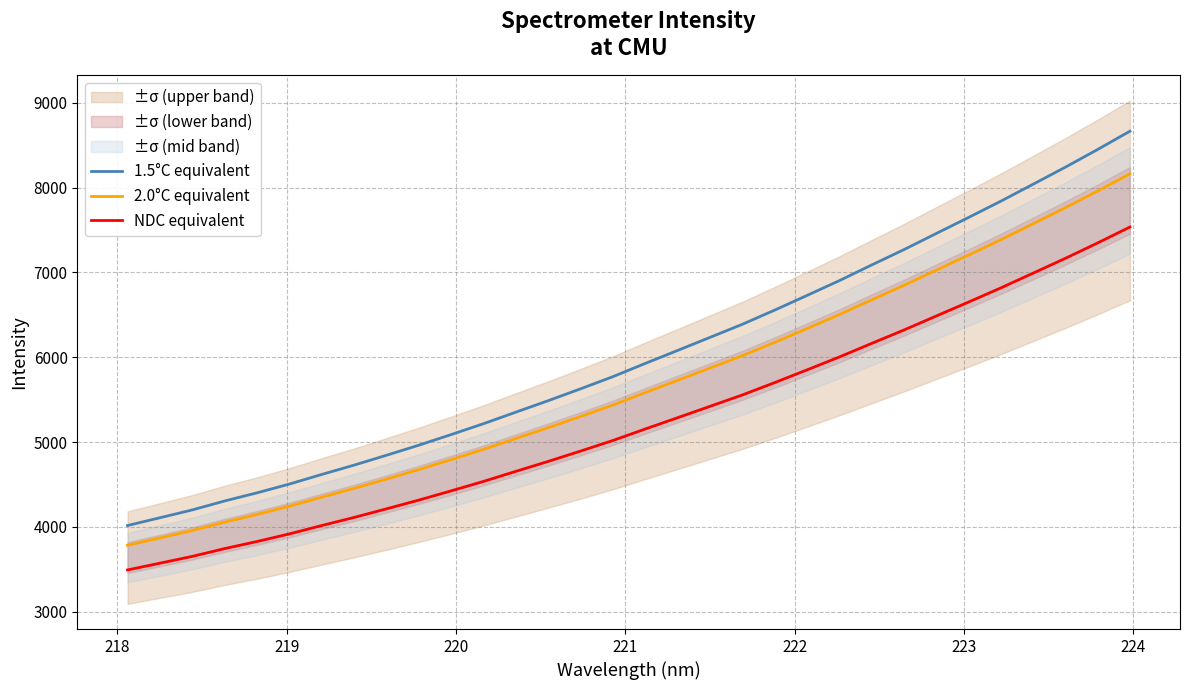

What is the lowest value of the 1.5°C equivalent series?

4015.6